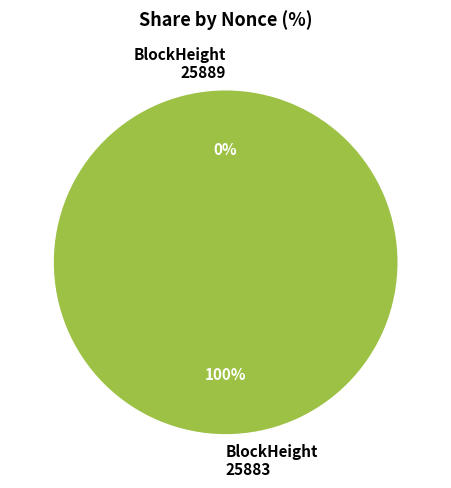

What is the majority slice?

25883